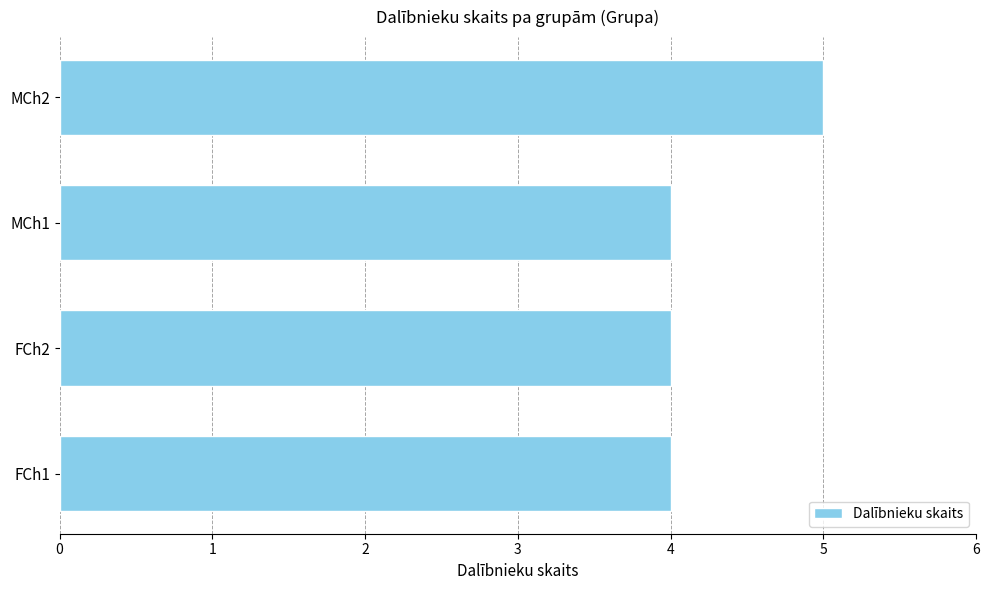

What is the sum of the values at MCh2 and FCh2?

9